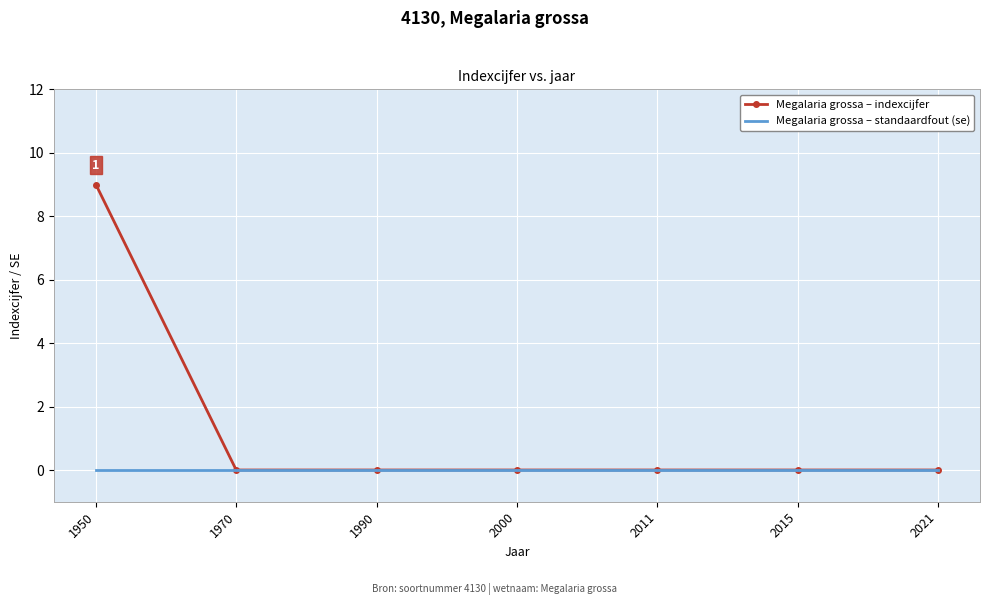

List the series in order of their overall mean, highest first.

Megalaria grossa – indexcijfer, Megalaria grossa – standaardfout (se)